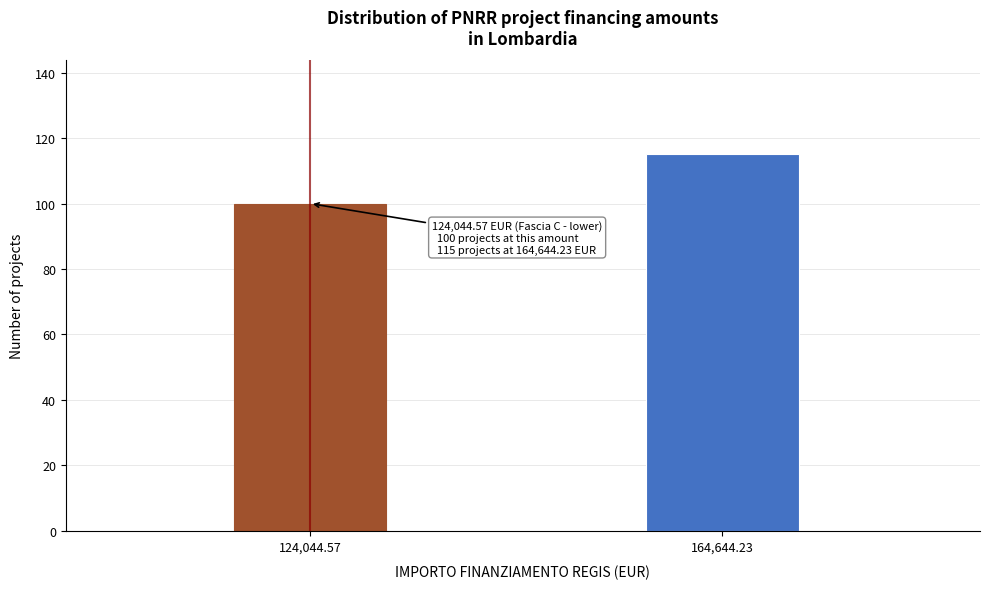

Reading left to right, transcribe all the data shown in this chart.

100	115